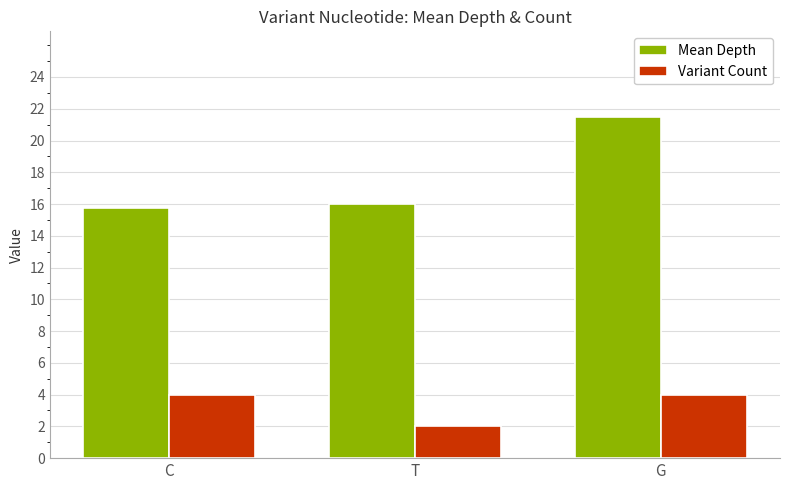

Is it true that Variant Count equals 7.2 at G?

False